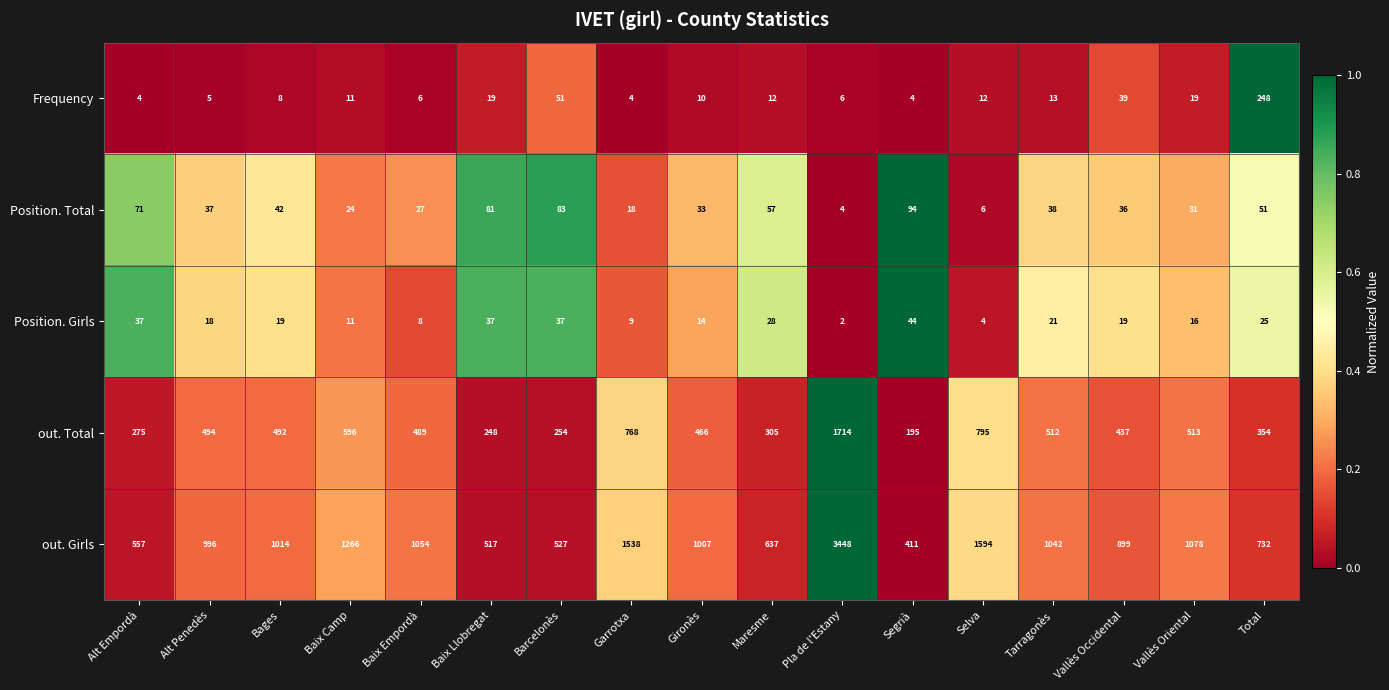

What is the sum of the out. Girls values at Alt Empordà and Vallès Oriental?

1635